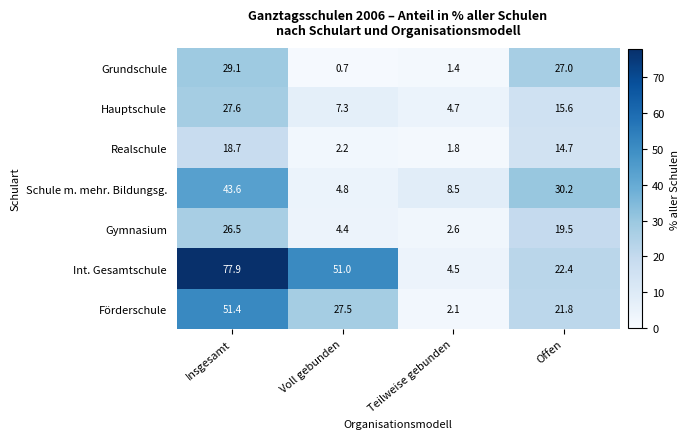

Is the value of Int. Gesamtschule at Voll gebunden greater than the value of Hauptschule at Voll gebunden?

Yes